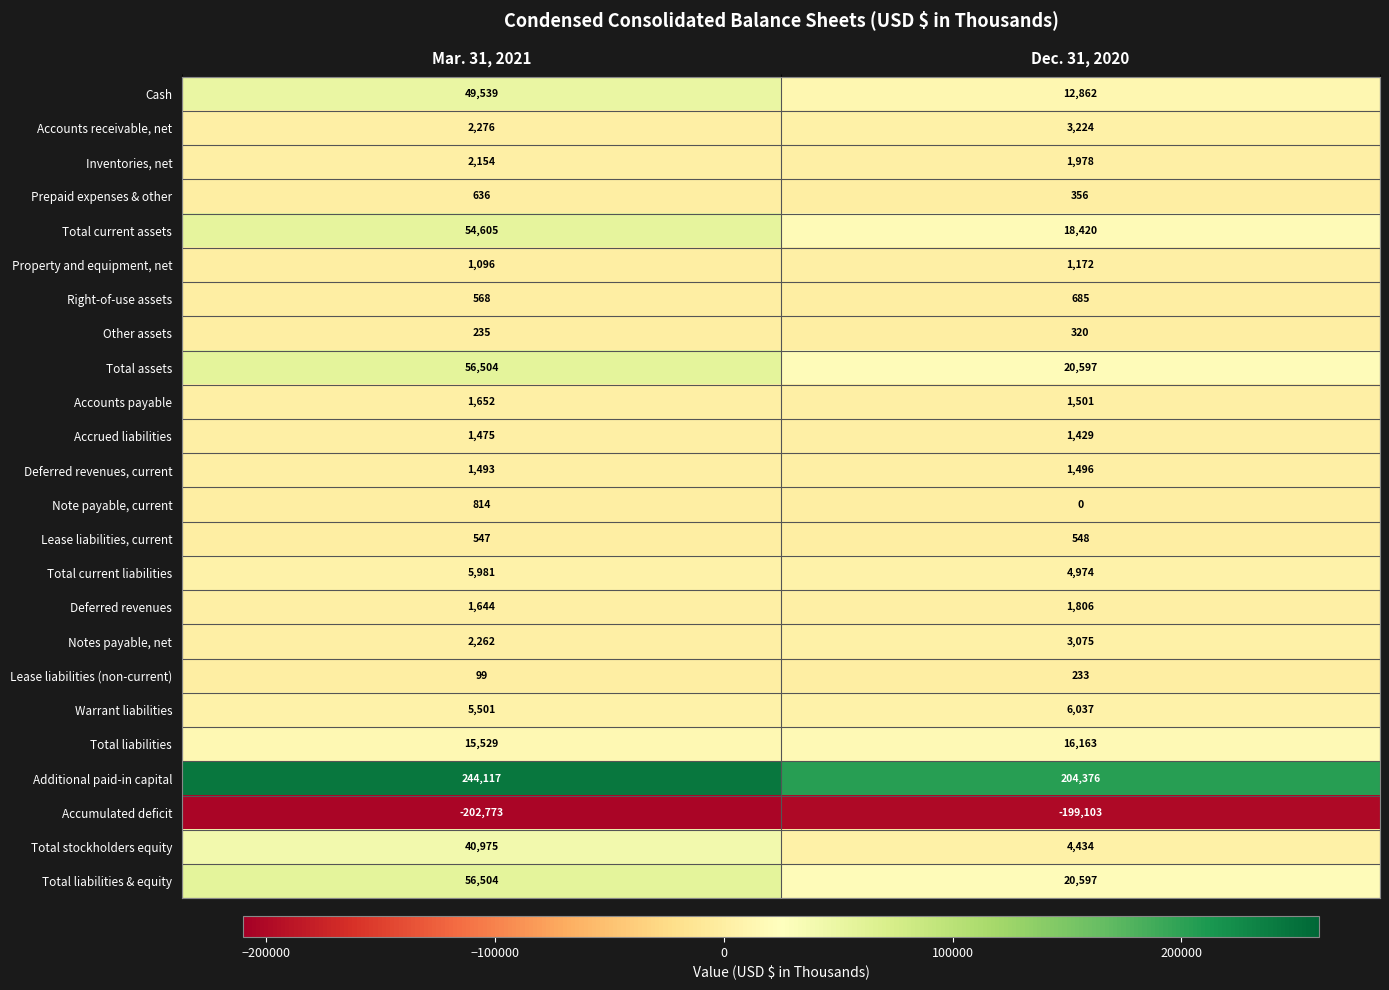

Which series changed the most between Mar. 31, 2021 and Dec. 31, 2020?

Additional paid-in capital